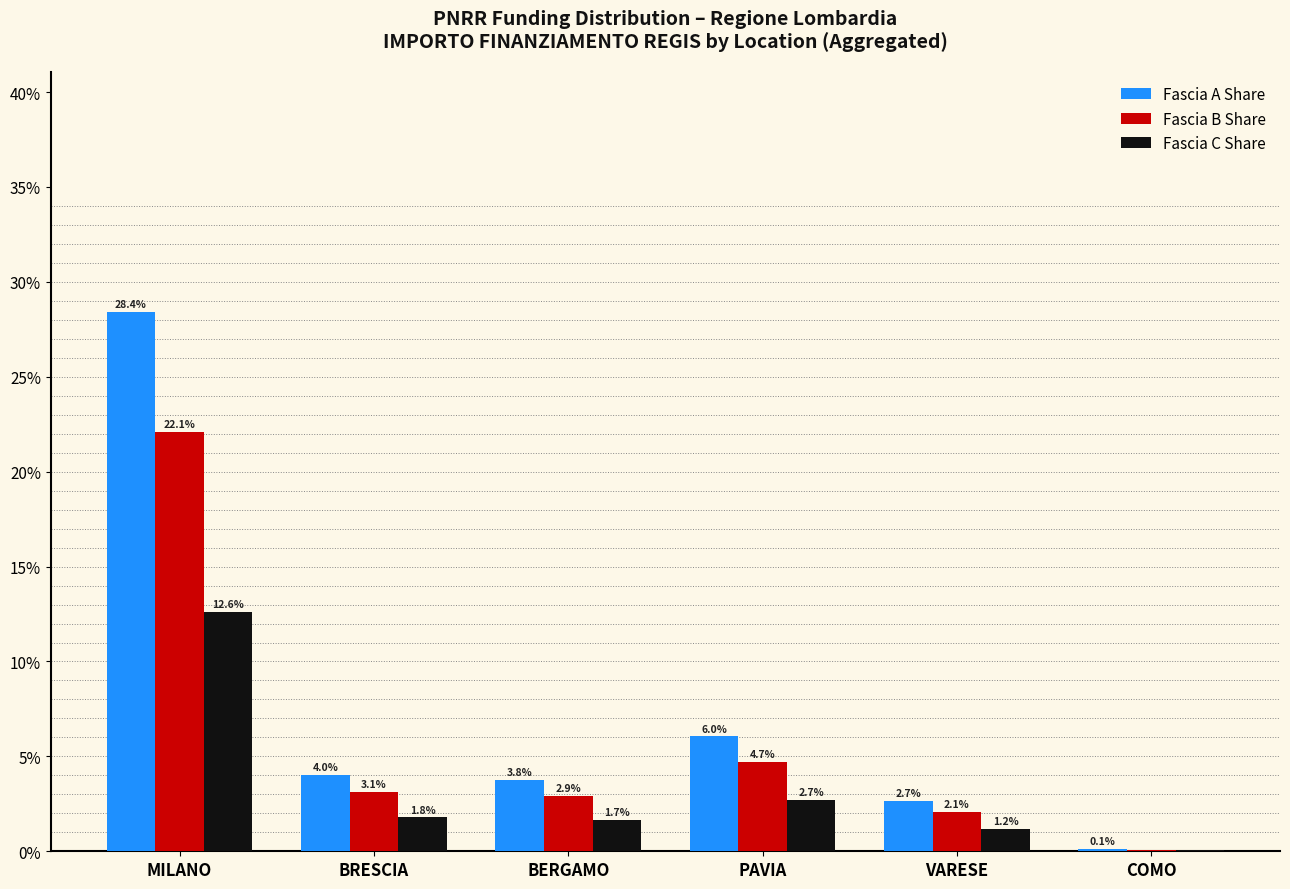

Are the bars grouped side by side (vs. stacked)?

Yes